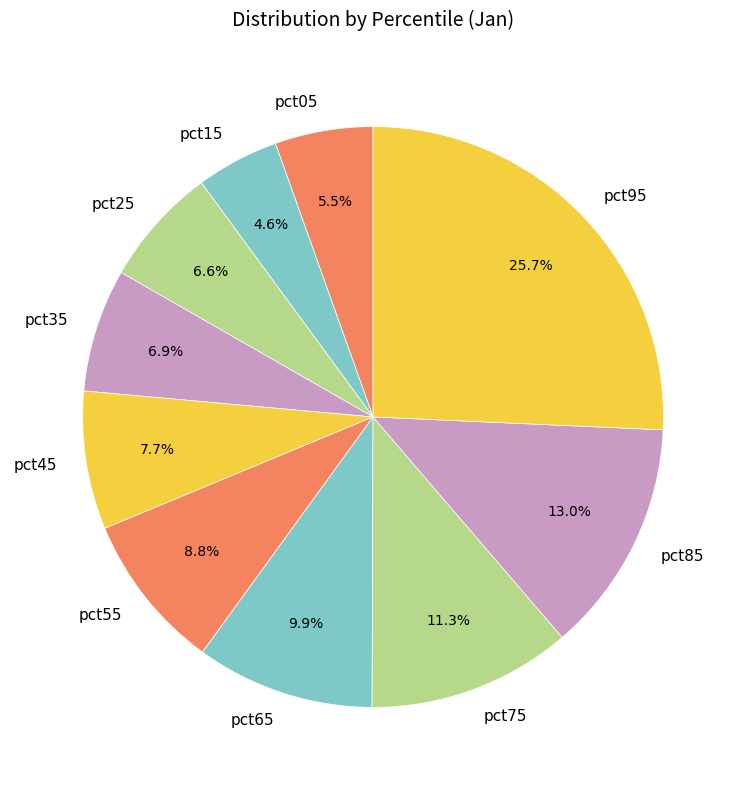

The pct25 slice represents 1% of the pie. True or false?

False